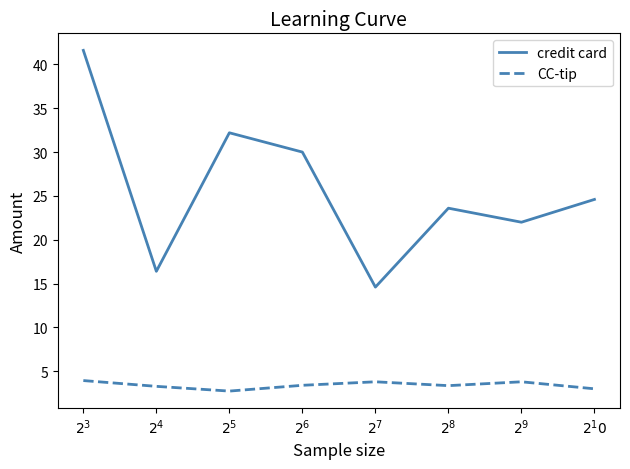

What is the highest value of the credit card series?

41.6